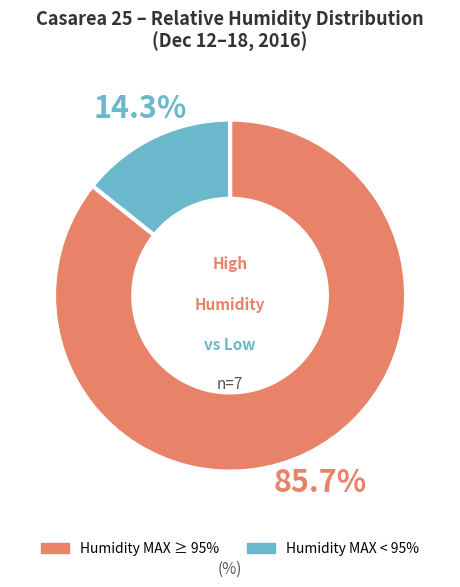

How many slices are in this pie chart?

2